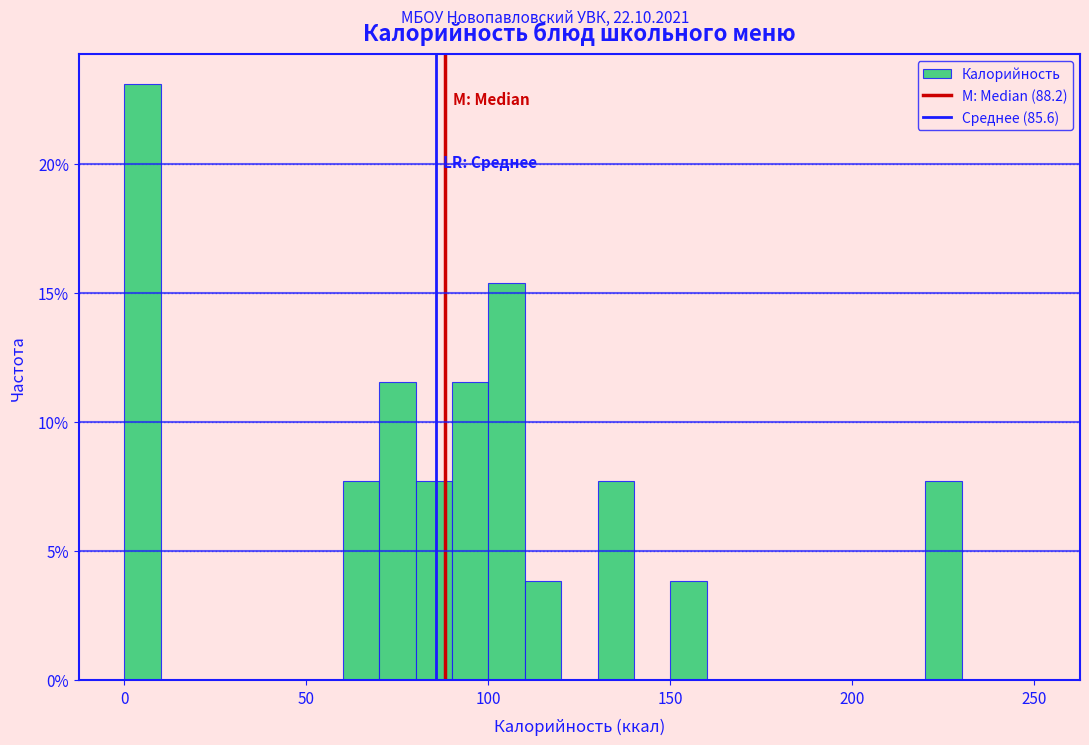

Read against the x-axis, roughly where is the centre of the tallest bar?

5